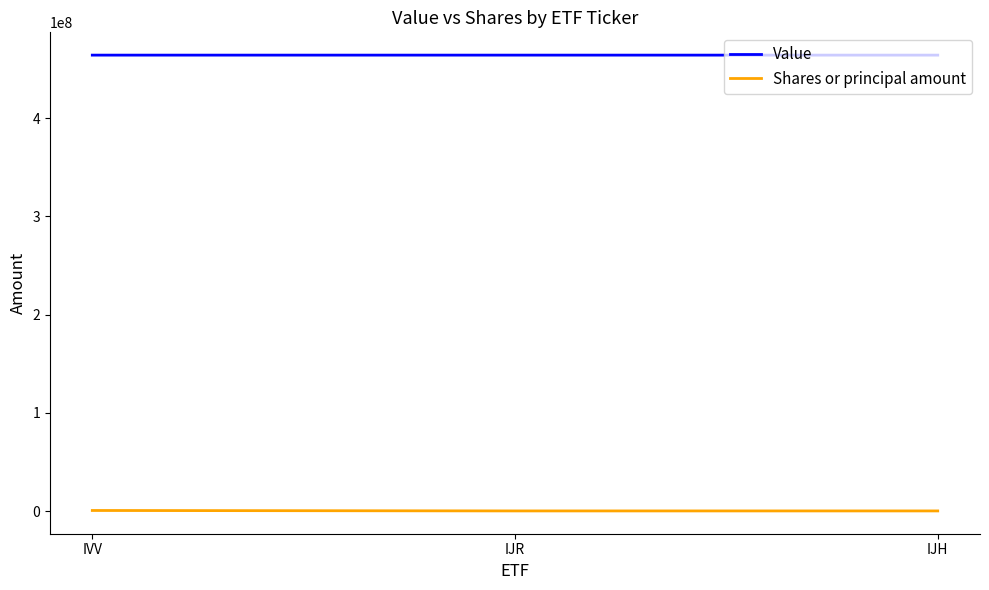

At which label is Value closest to 464287502?

IJH